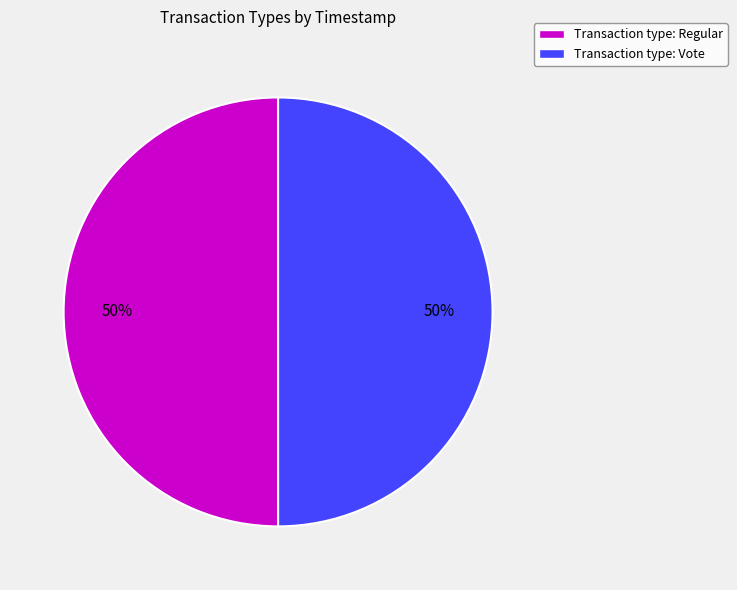

Approximately how many times larger is the value at Transaction type: Vote compared to Transaction type: Regular?

1.0